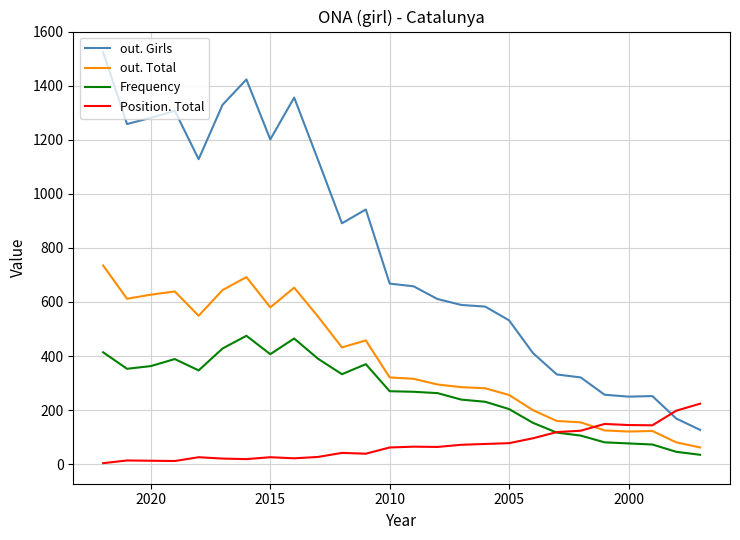

Is the value of out. Girls at 10 greater than the value of out. Total at 25?

Yes